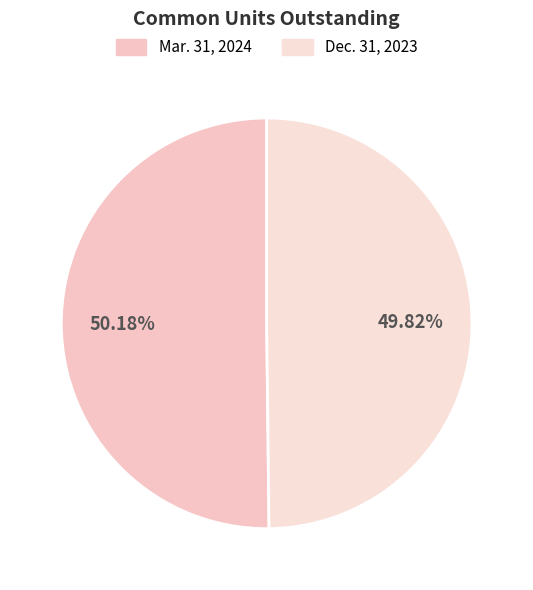

Which category has the smallest portion of the pie?

Dec. 31, 2023